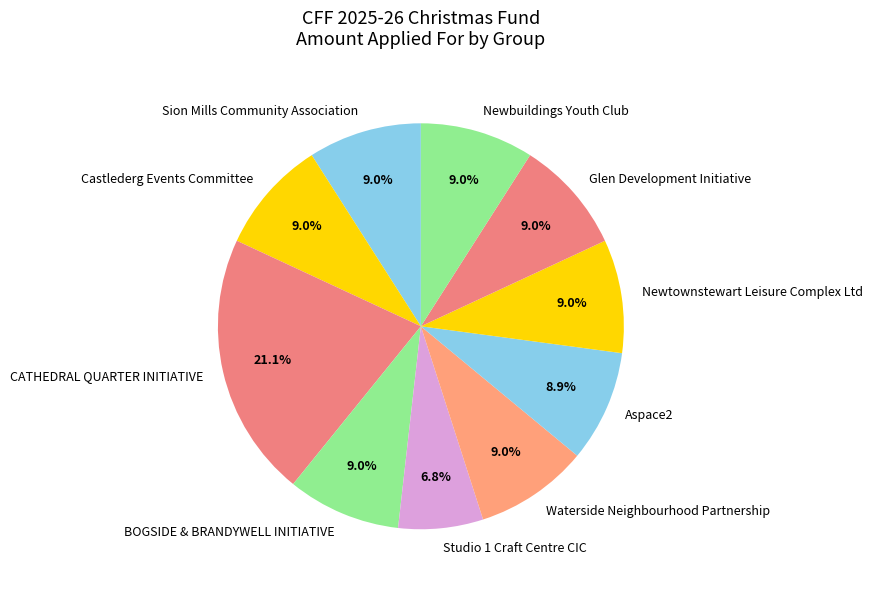

Does BOGSIDE & BRANDYWELL INITIATIVE account for over 50% of the chart?

No